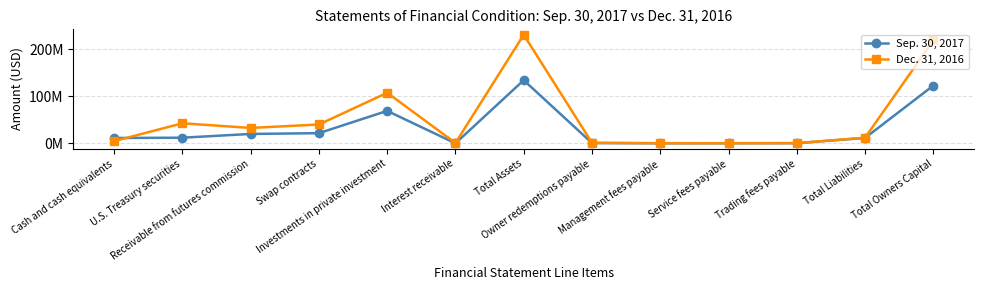

Rank the series by their average value, from highest to lowest.

Dec. 31, 2016, Sep. 30, 2017